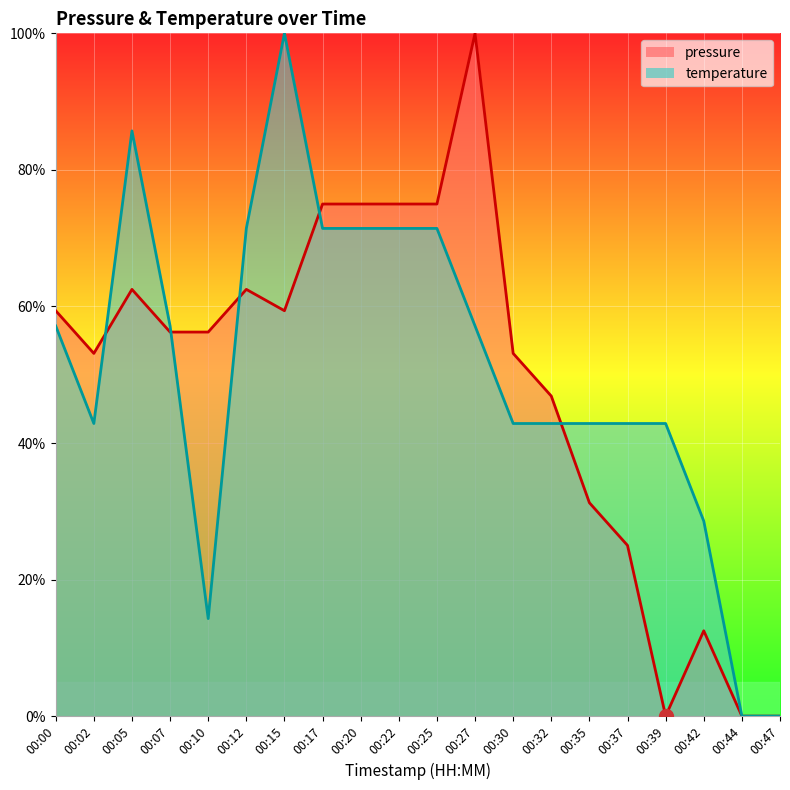

Which series changed the most between 00:07 and 00:27?

pressure